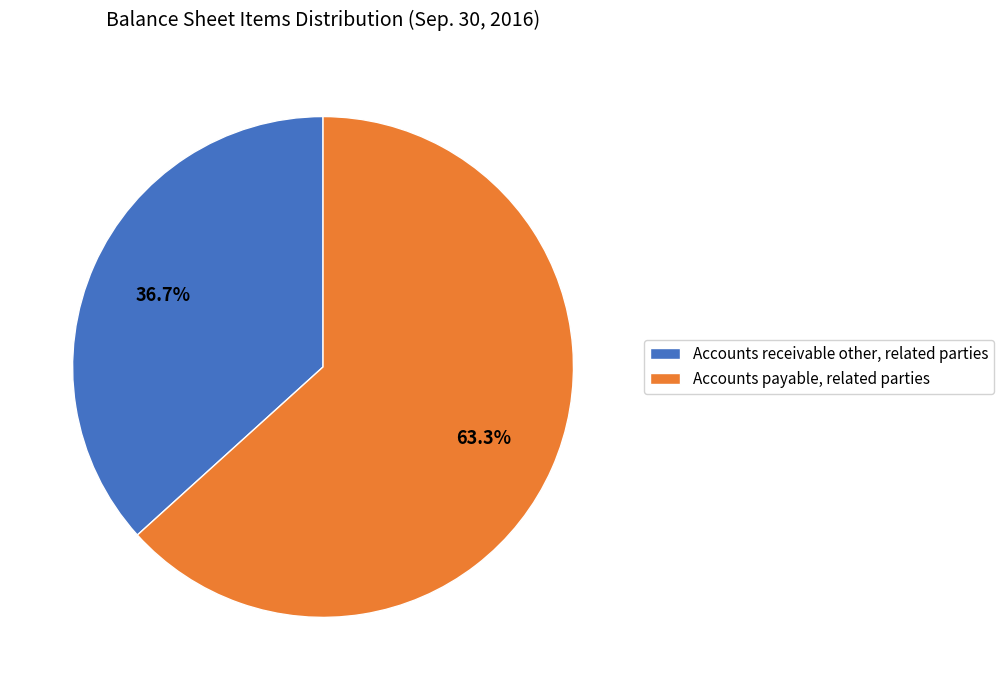

What percentage is the Accounts payable, related parties slice, to the nearest percent?

63%